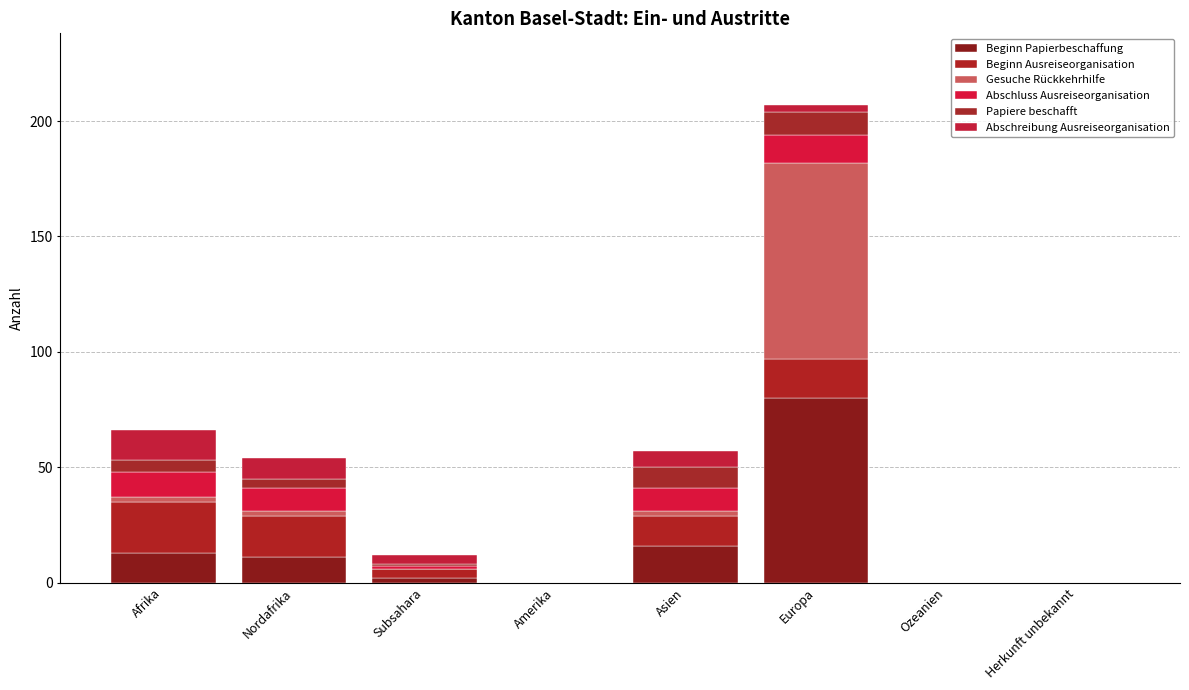

What is the difference between the Beginn Ausreiseorganisation values at Ozeanien and Europa?

17